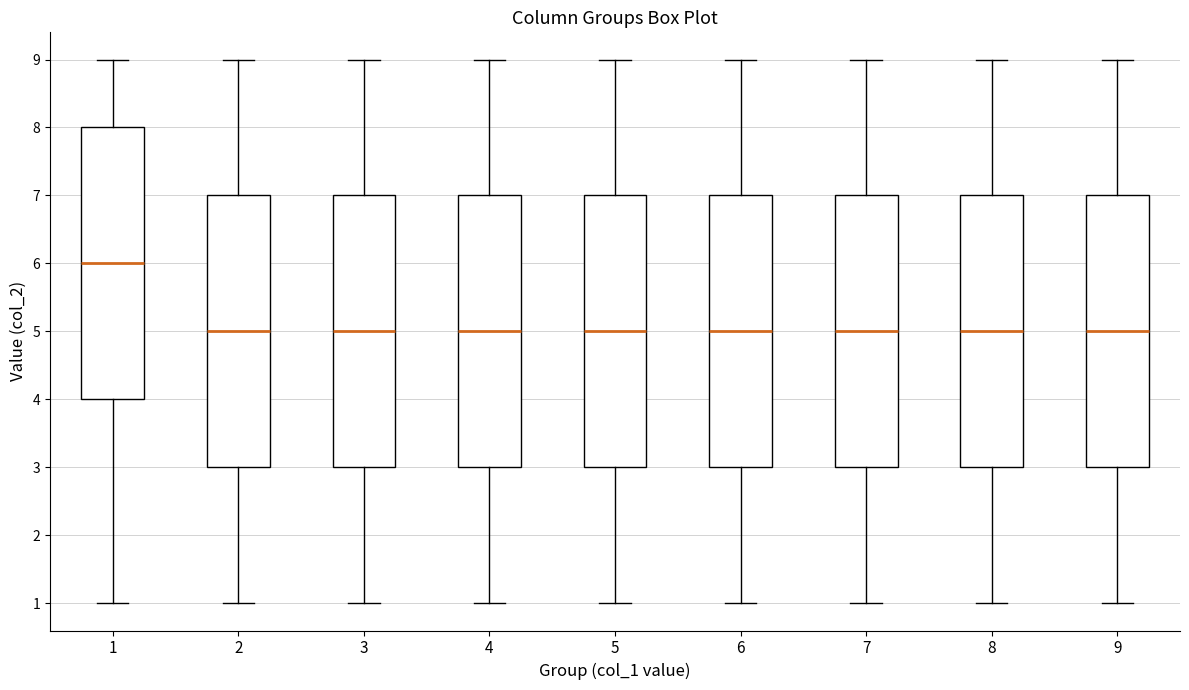

Reading left to right, transcribe this box plot: for each box, give where its median line is, the range the box spans, and where its two whiskers end, as read against the y-axis. The values are not printed on the chart, so give them approximately, as read against the axis.

1: median 6, box 4 to 8, whiskers 1 to 9
2: median 5, box 3 to 7, whiskers 1 to 9
3: median 5, box 3 to 7, whiskers 1 to 9
4: median 5, box 3 to 7, whiskers 1 to 9
5: median 5, box 3 to 7, whiskers 1 to 9
6: median 5, box 3 to 7, whiskers 1 to 9
7: median 5, box 3 to 7, whiskers 1 to 9
8: median 5, box 3 to 7, whiskers 1 to 9
9: median 5, box 3 to 7, whiskers 1 to 9